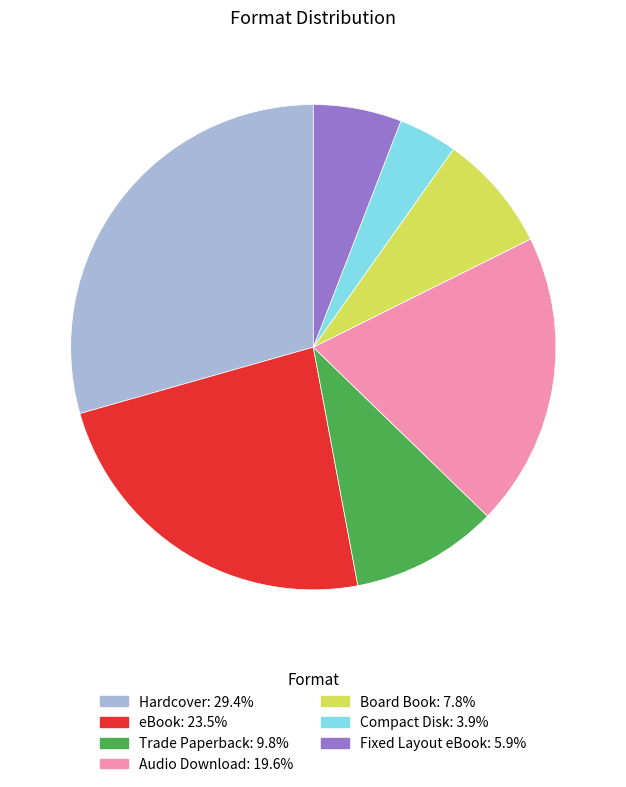

Is there any slice that represents more than half of the pie?

No